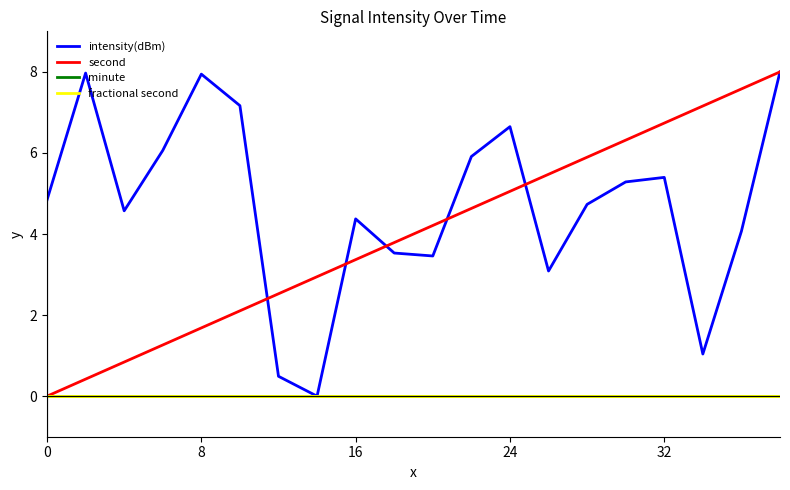

What is the difference between the maximum and minimum values in the second series?

8.0